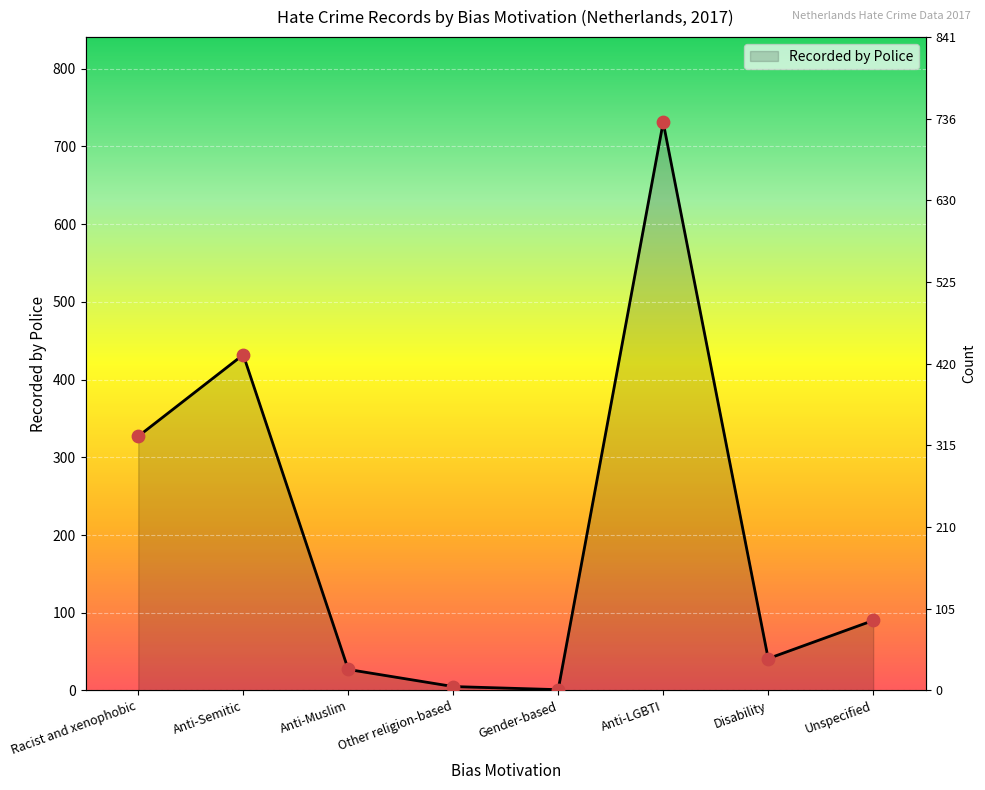

What is the ratio of the value at Unspecified to the value at Disability?

2.2